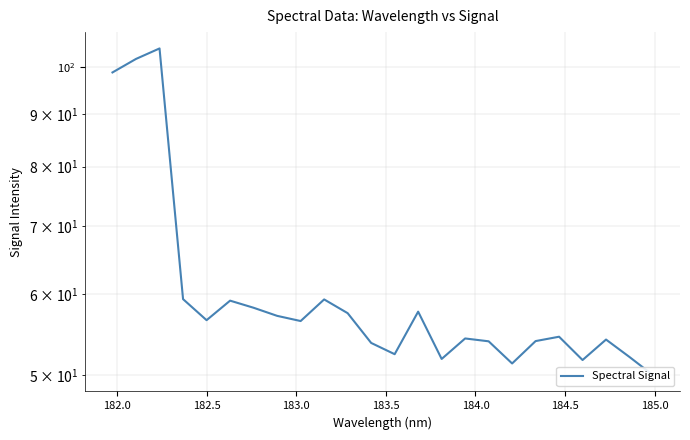

What is the sum of all values?

1461.2